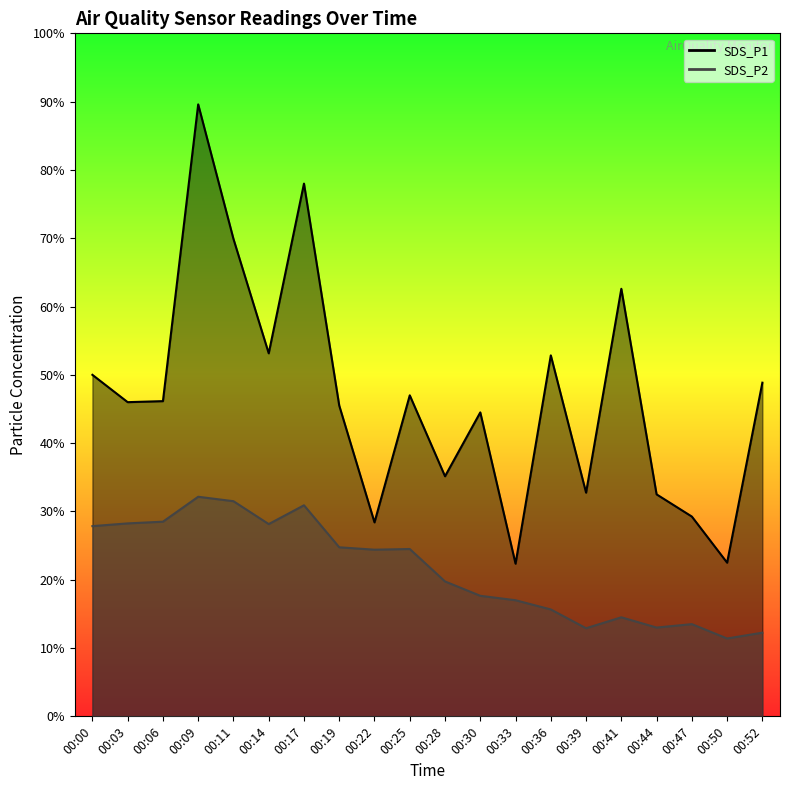

Where is SDS_P2 nearest to the value 4?

00:28